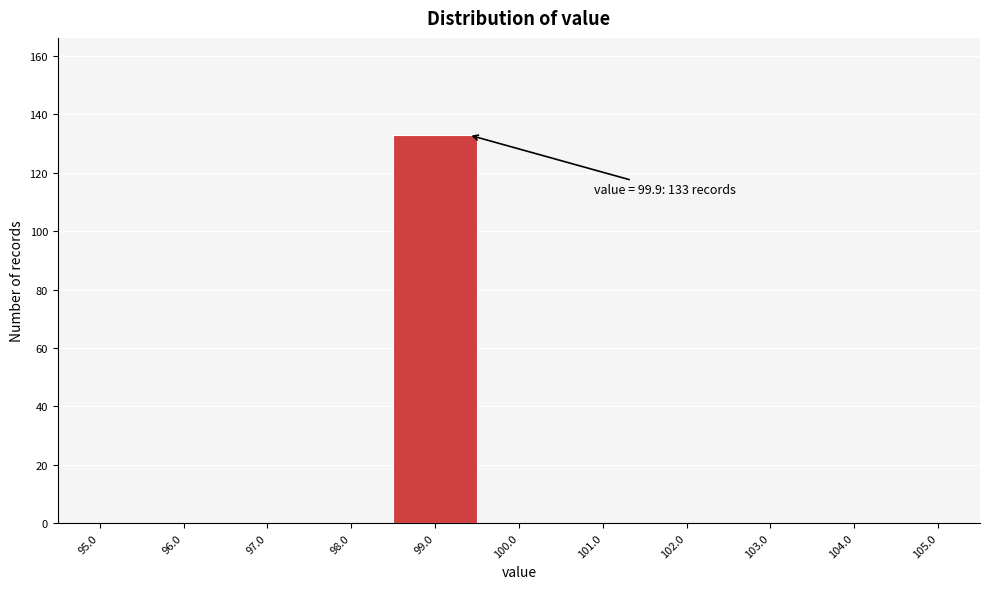

Reading right to left, extract all data points from this chart.

105.0=0	104.0=0	103.0=0	102.0=0	101.0=0	100.0=0	99.0=133	98.0=0	97.0=0	96.0=0	95.0=0